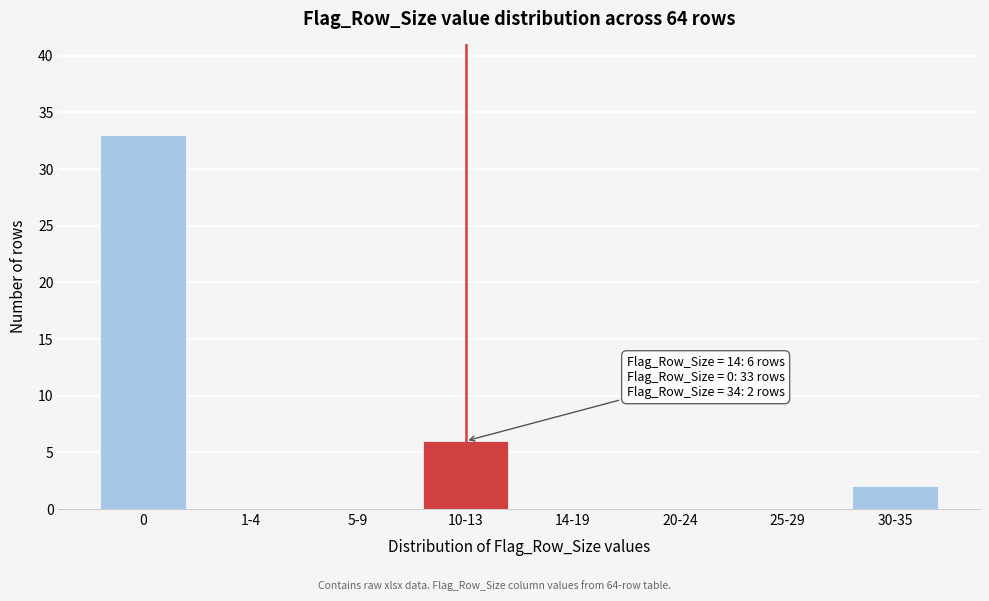

Reading right to left, what are all the values shown in this chart?

30-35=2	25-29=0	20-24=0	14-19=0	10-13=6	5-9=0	1-4=0	0=33